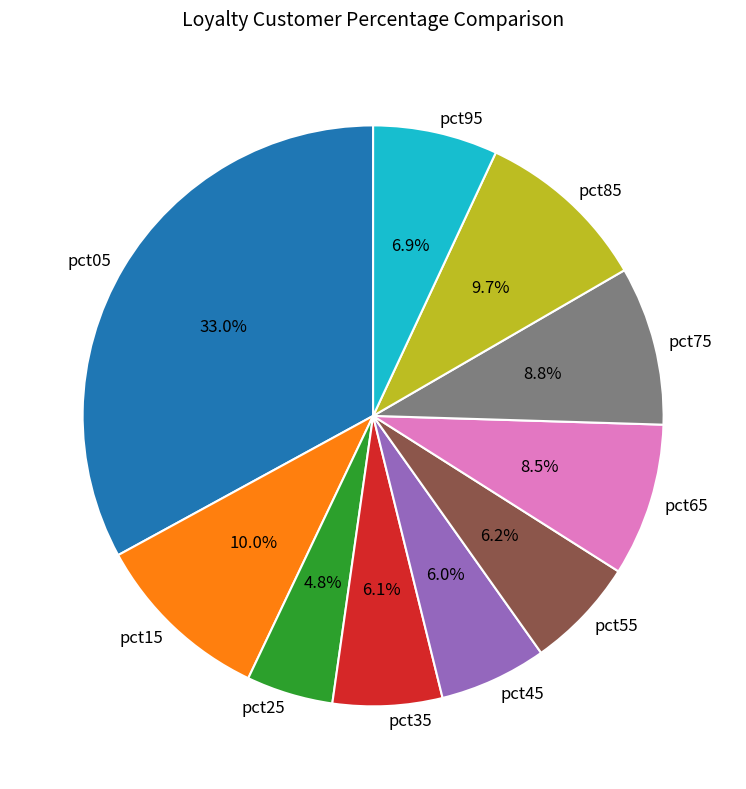

Is there a majority slice in this chart?

No